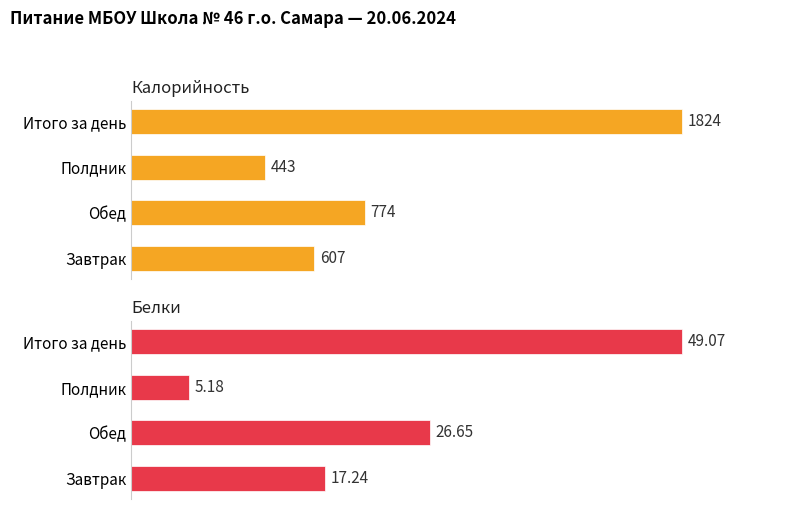

What is the average value of the Калорийность series?

912.0